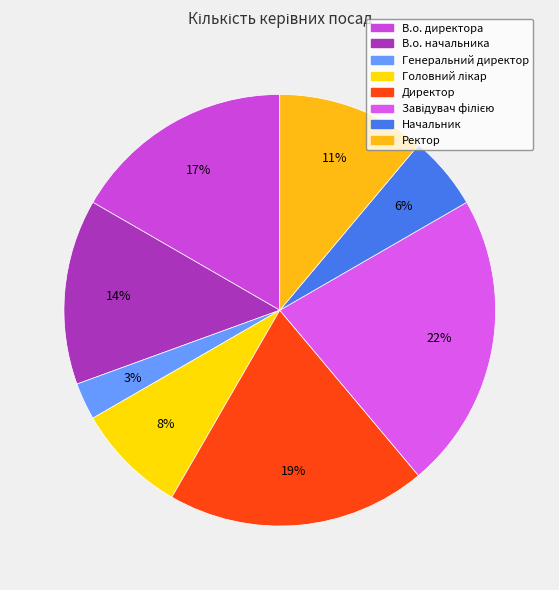

The В.о. директора slice represents 5% of the pie. True or false?

False